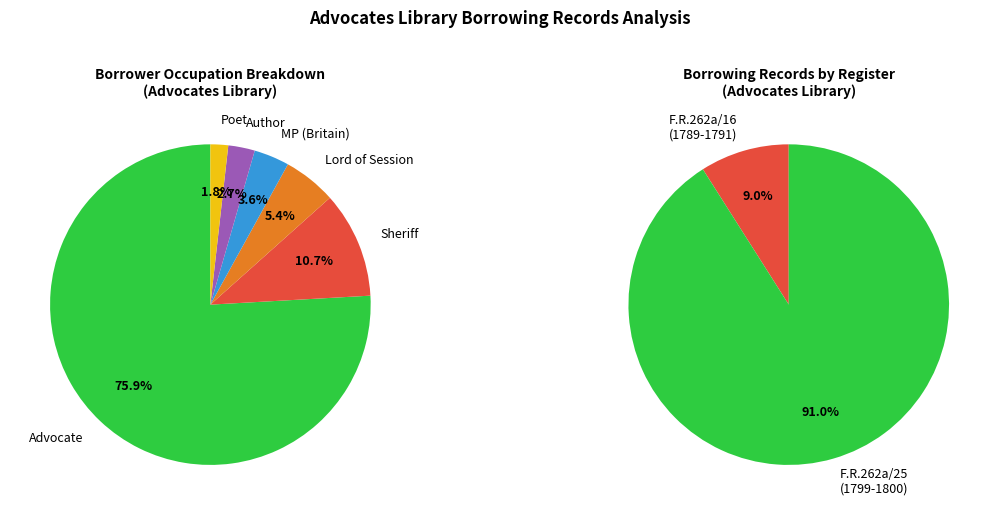

Is there a majority slice in this chart?

Yes